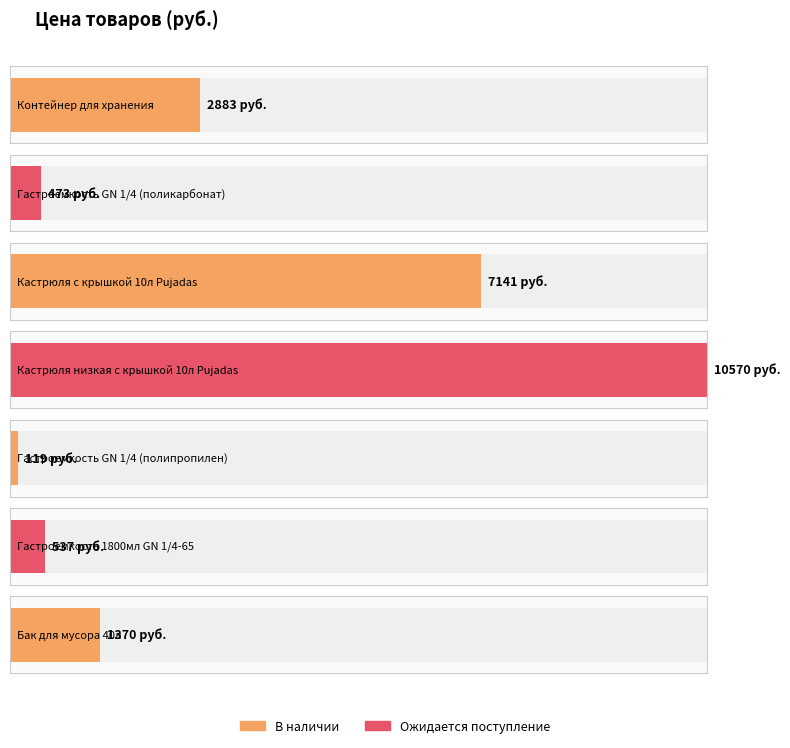

How many data points are less than 1370?

3